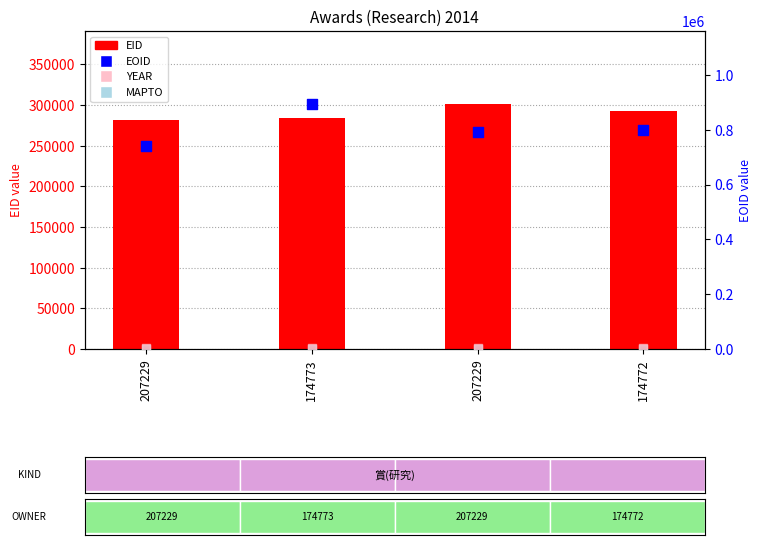

What is the total value across all series at 174772?

1094403